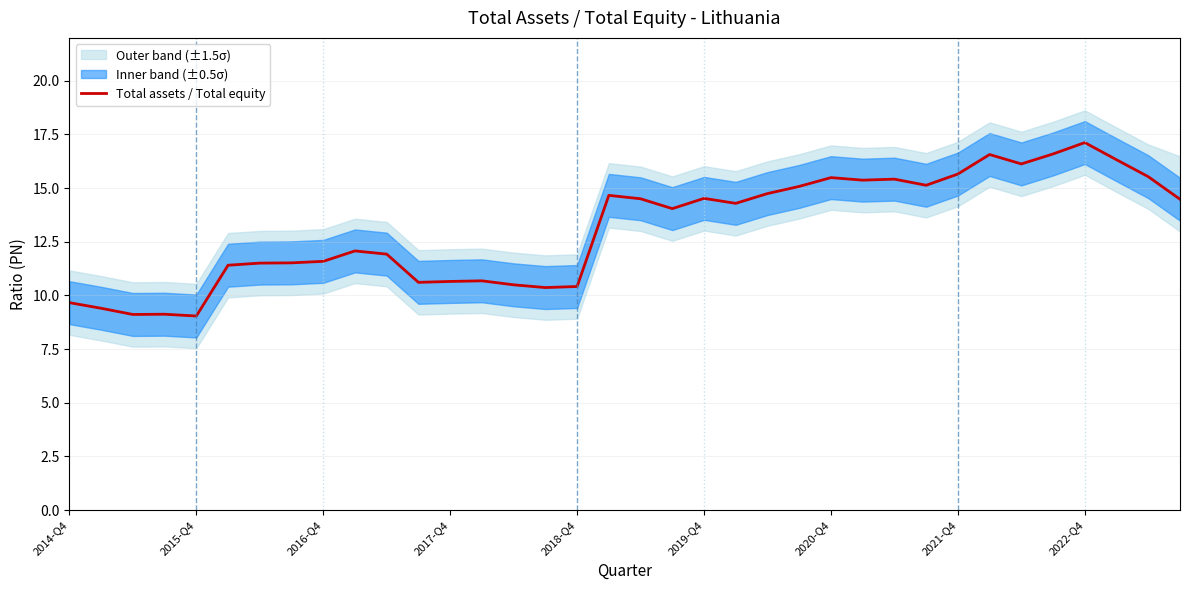

What position from the left is 21?

22